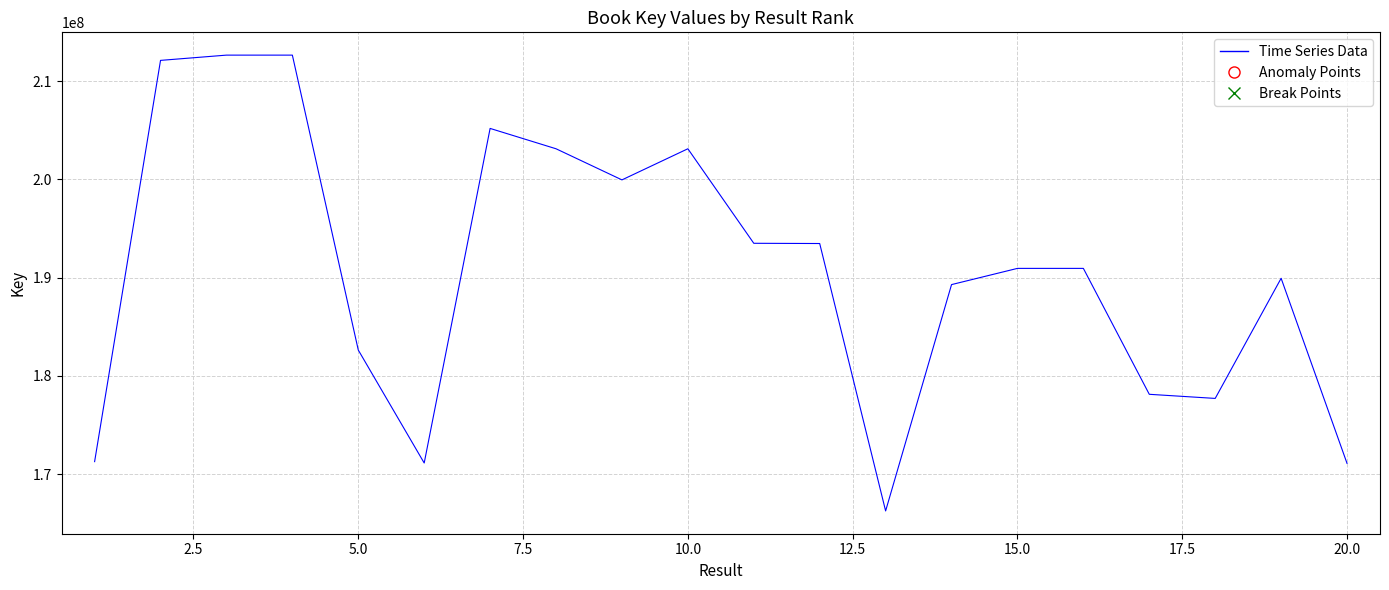

What is the minimum value shown in the chart?

166263891